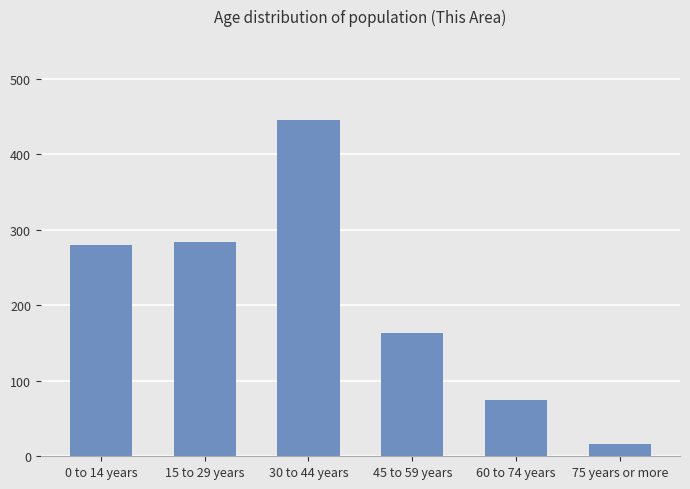

What is the change in value from 45 to 59 years to 75 years or more?

-147